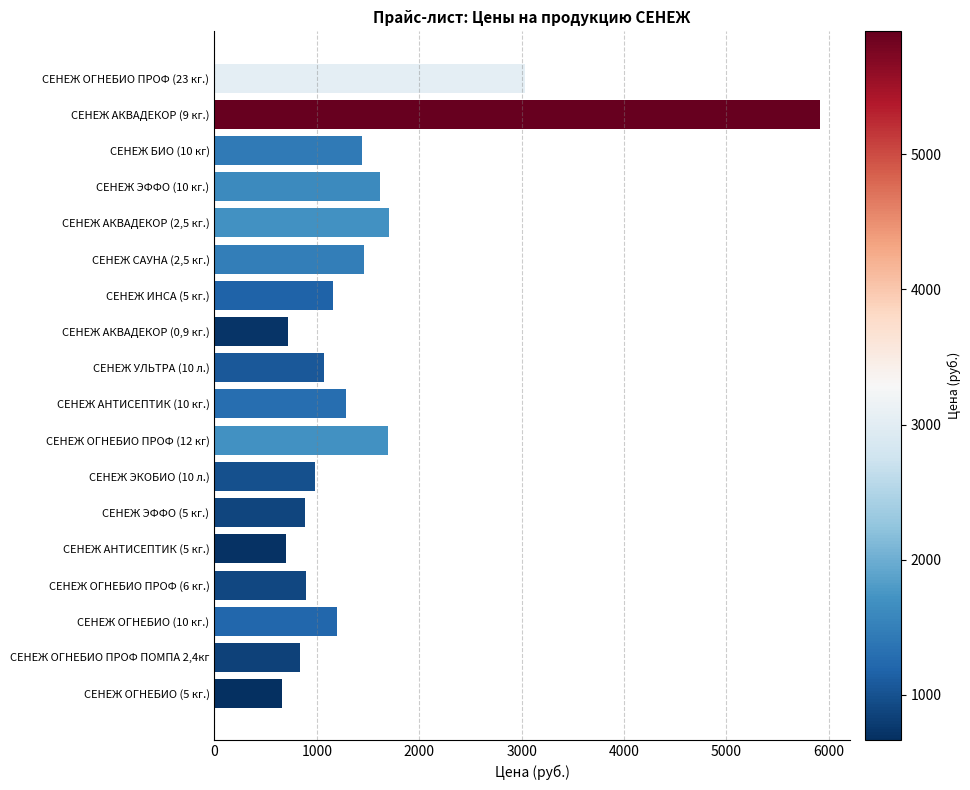

What is the difference between the maximum and minimum values?

5246